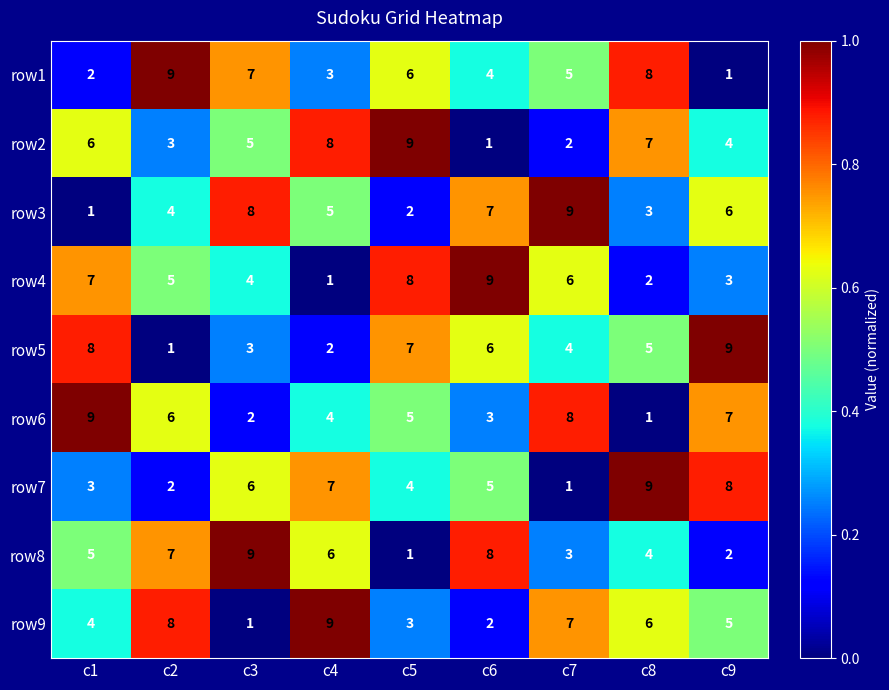

Is it true that row4 equals 3 at c9?

True